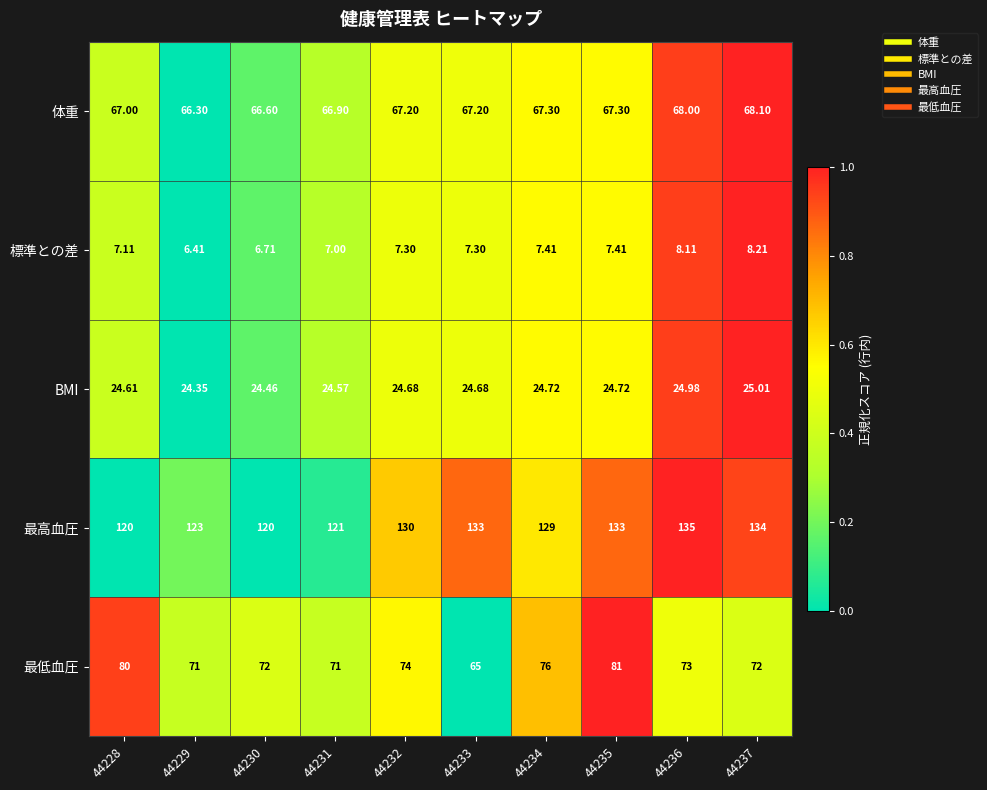

Which series has the largest range (max minus min)?

最低血圧